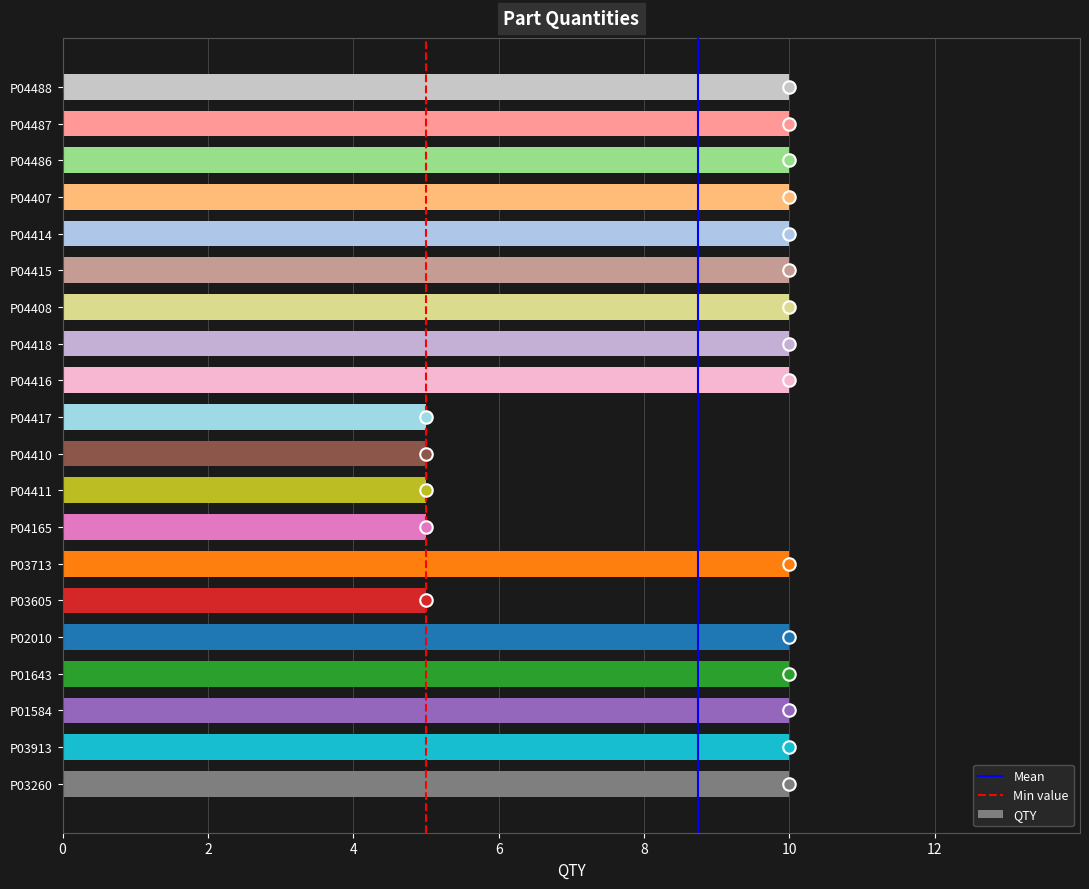

Reading bottom to top, list all the values displayed in this chart.

P03260=10	P03913=10	P01584=10	P01643=10	P02010=10	P03605=5	P03713=10	P04165=5	P04411=5	P04410=5	P04417=5	P04416=10	P04418=10	P04408=10	P04415=10	P04414=10	P04407=10	P04486=10	P04487=10	P04488=10